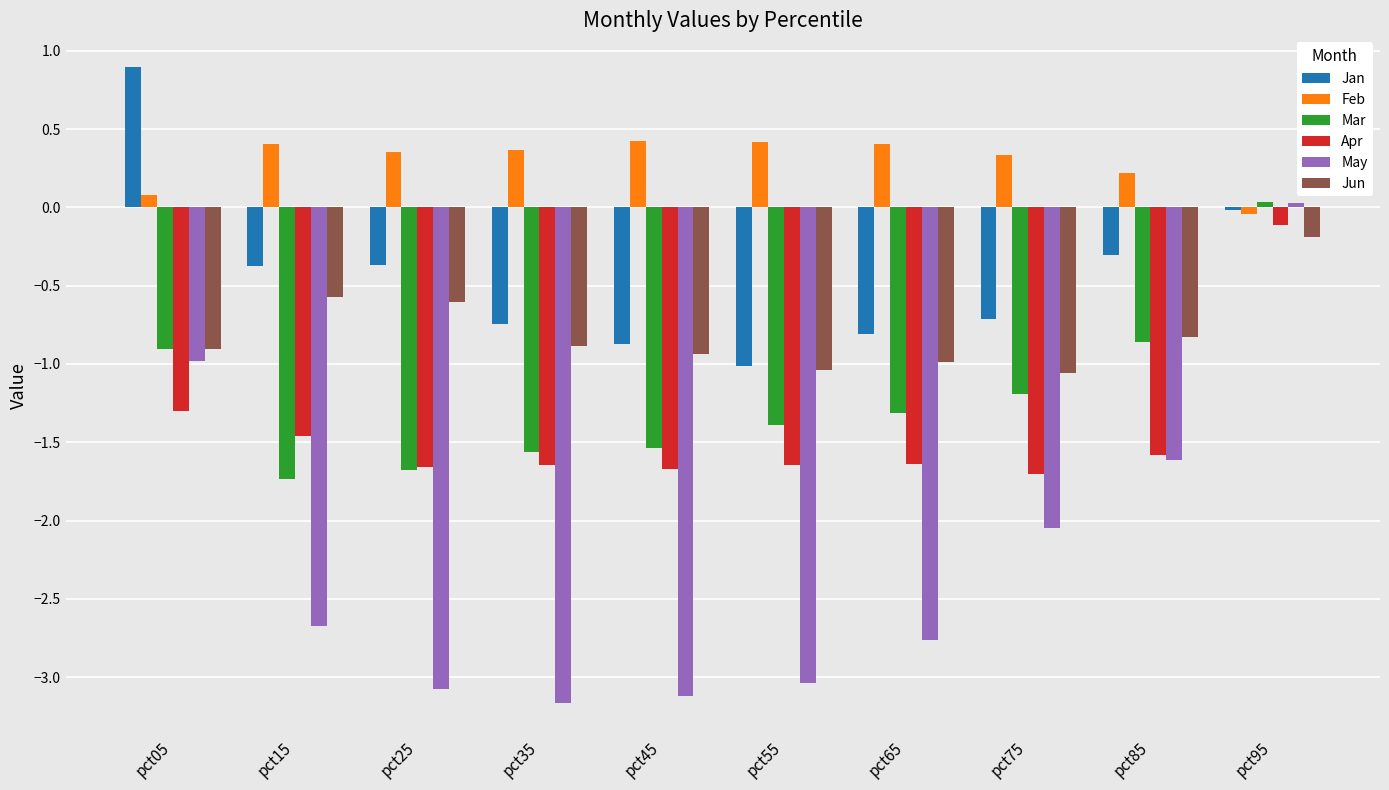

Count the number of categories in the chart.

10